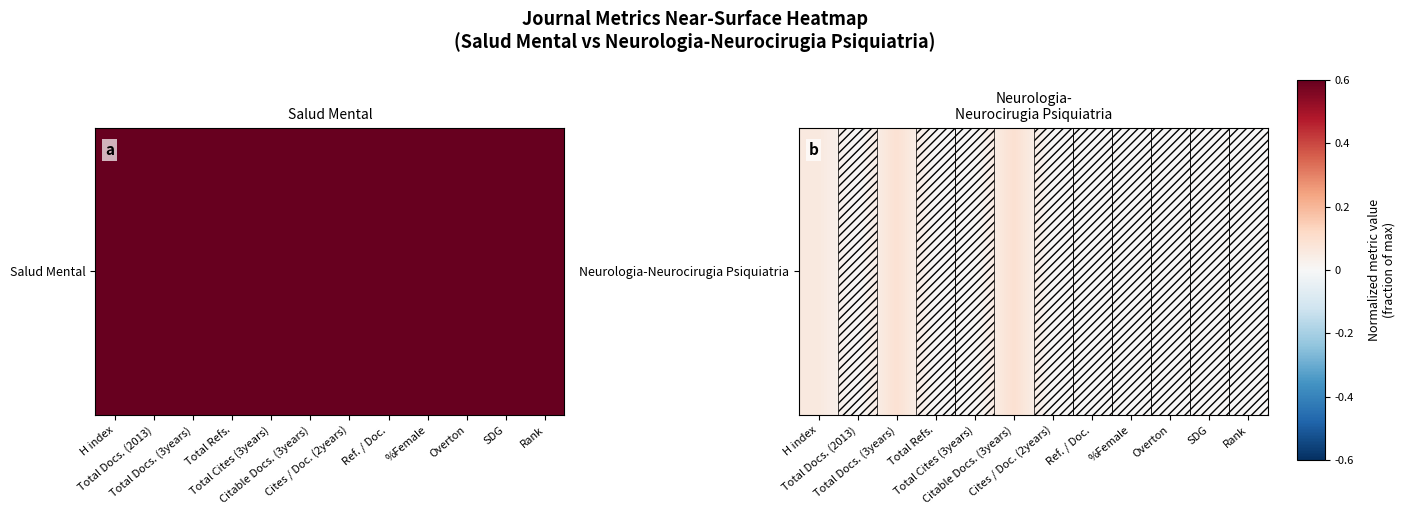

Reading left to right, what are all the values shown in this chart?

0.1	0.0	0.1	0.0	0.0	0.1	0.0	0.0	0.0	0.0	0.0	0.0